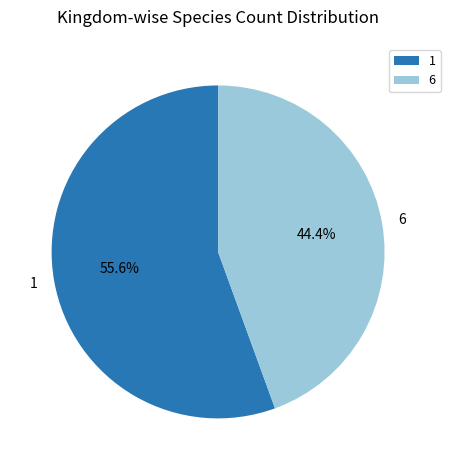

To the nearest percent, what is the combined percentage of 1 and 6?

100%